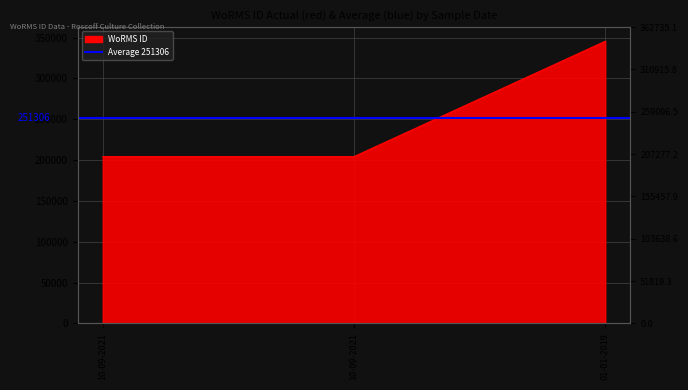

Which category has the lowest value across all series?

10-09-2021